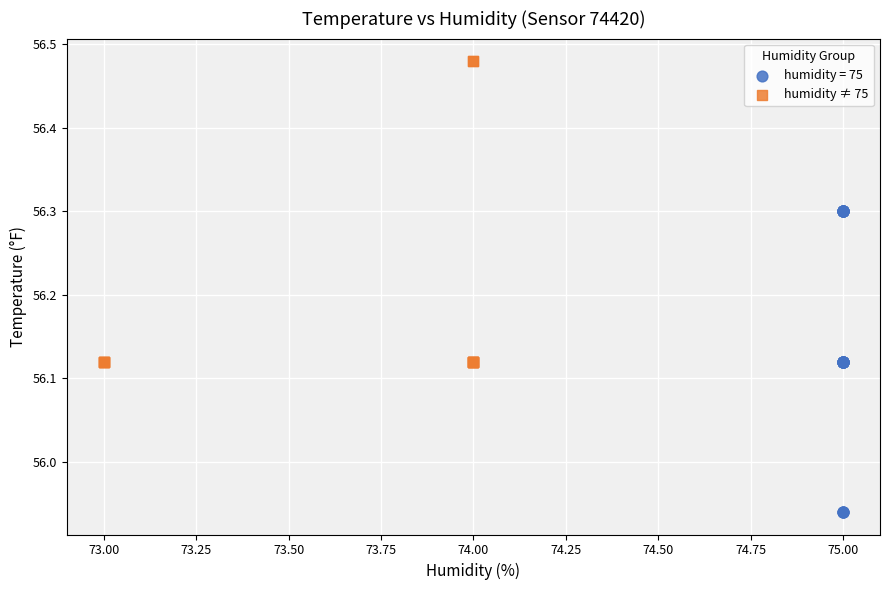

Which series contains the lowest Y value?

humidity = 75